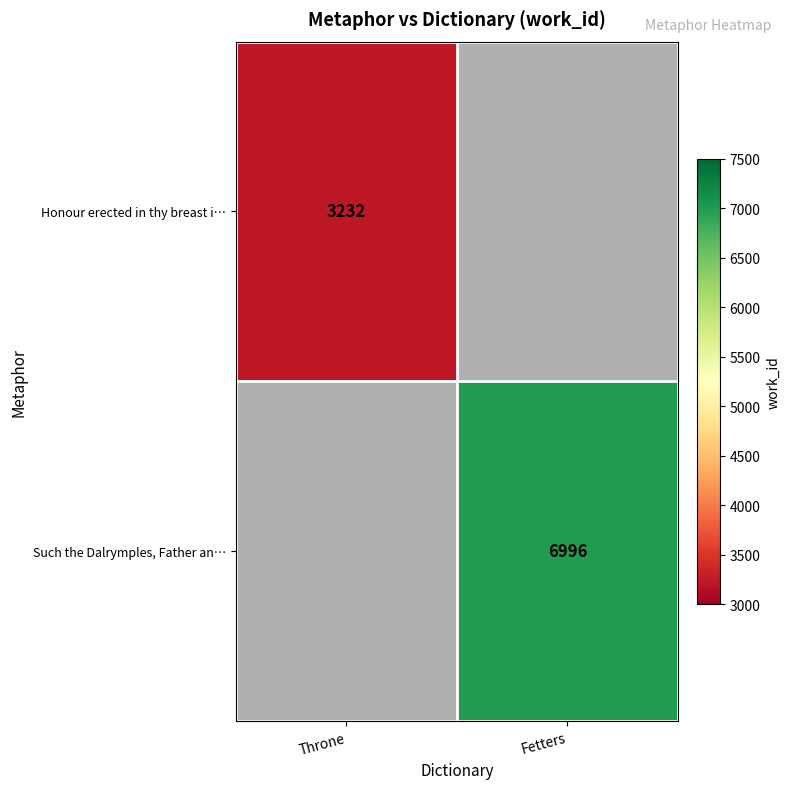

How many categories are shown in the chart?

2